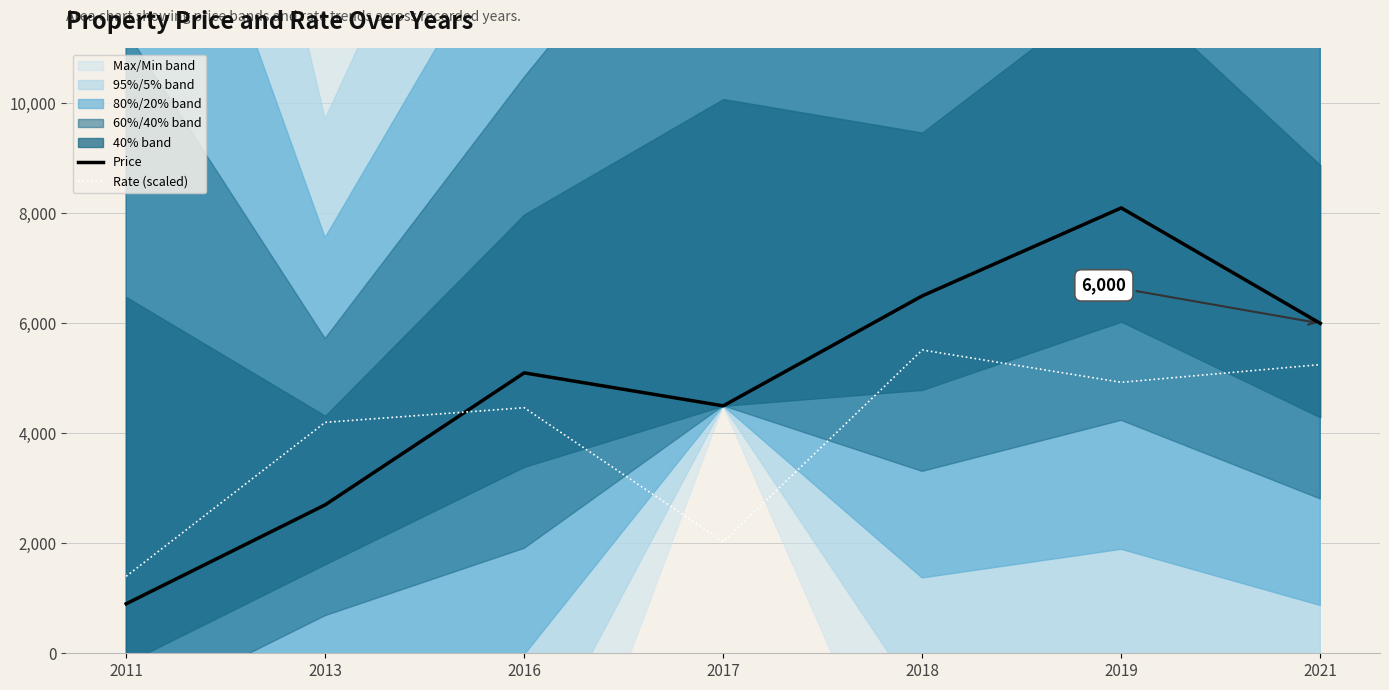

Where does the Price series first go above 5100?

2018